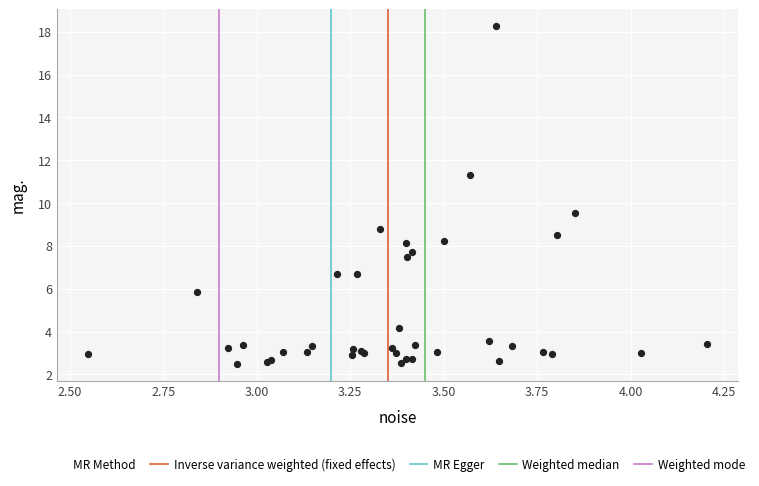

What Y value in the scatter plot is closest to 10?

9.6